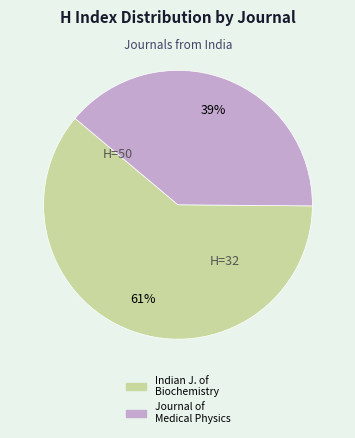

Do Indian J. of Biochemistry and Journal of Medical Physics together represent more than half of the pie?

Yes